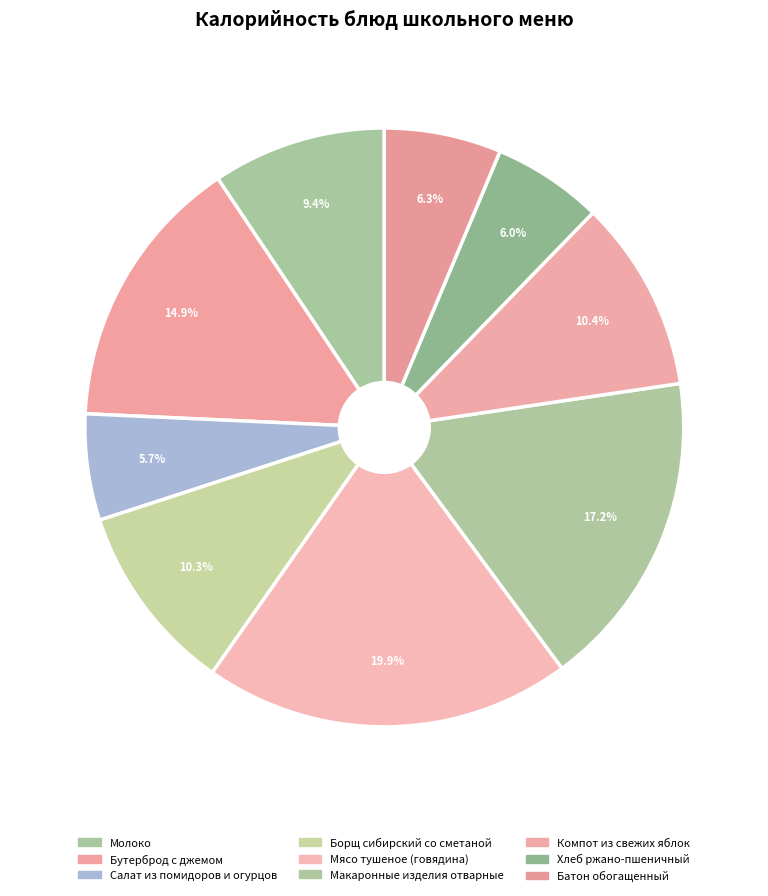

To the nearest percent, what portion does Макаронные изделия отварные represent?

17%